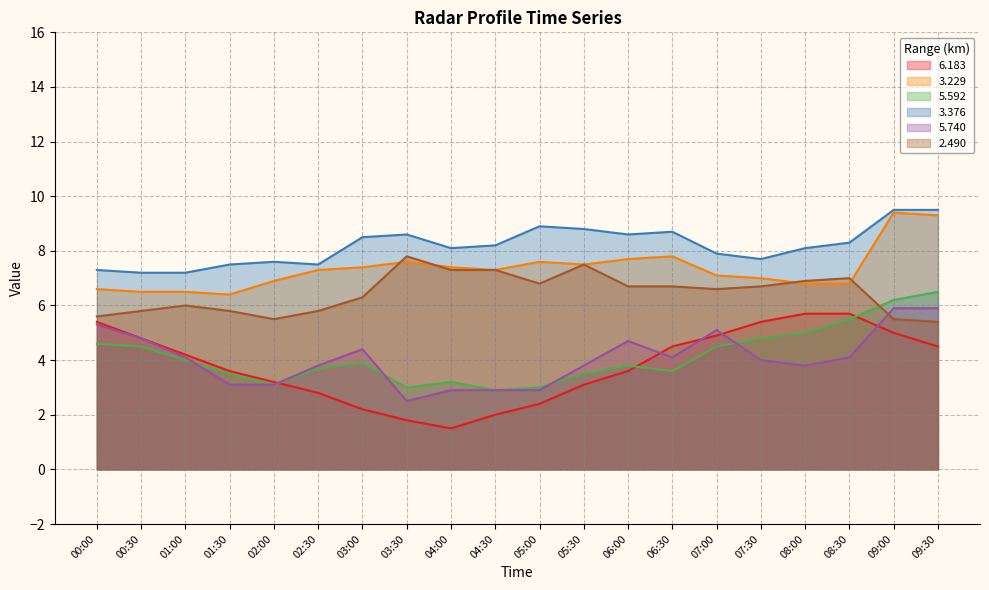

At which label is 3.376 closest to 8?

04:00